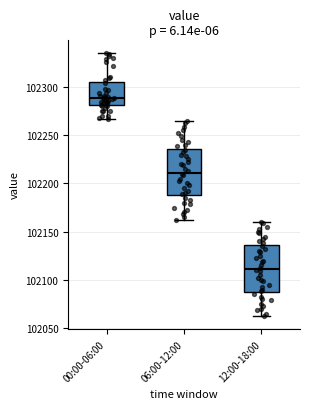

Reading left to right, read every box against the y-axis: the position of its median line, the range the box covers, and the ends of its whiskers. The values are not printed on the chart, so give them approximately, as read against the axis.

00:00-06:00: median 102290, box 102280 to 102305, whiskers 102265 to 102335
06:00-12:00: median 102210, box 102190 to 102235, whiskers 102165 to 102265
12:00-18:00: median 102110, box 102090 to 102135, whiskers 102065 to 102160